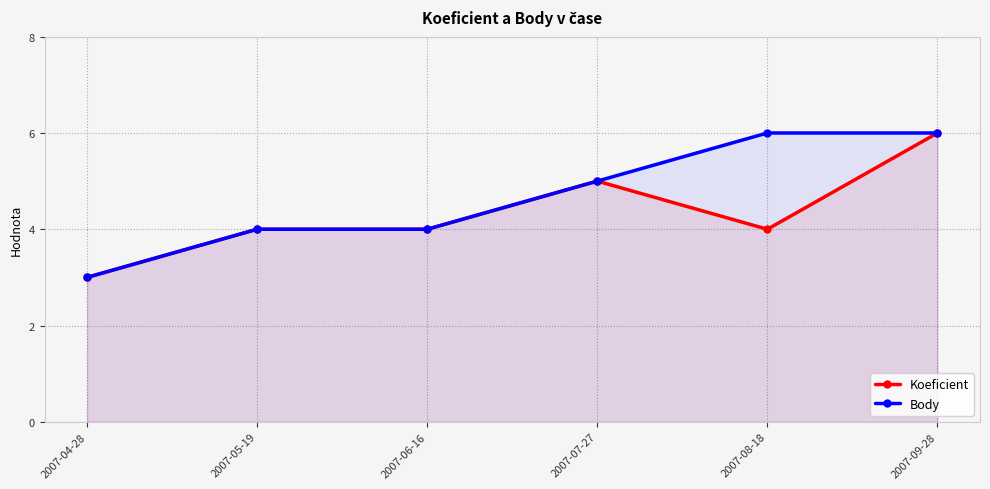

Reading left to right, what are all the values shown in this chart?

Koeficient: 3	4	4	5	4	6
Body: 3	4	4	5	6	6